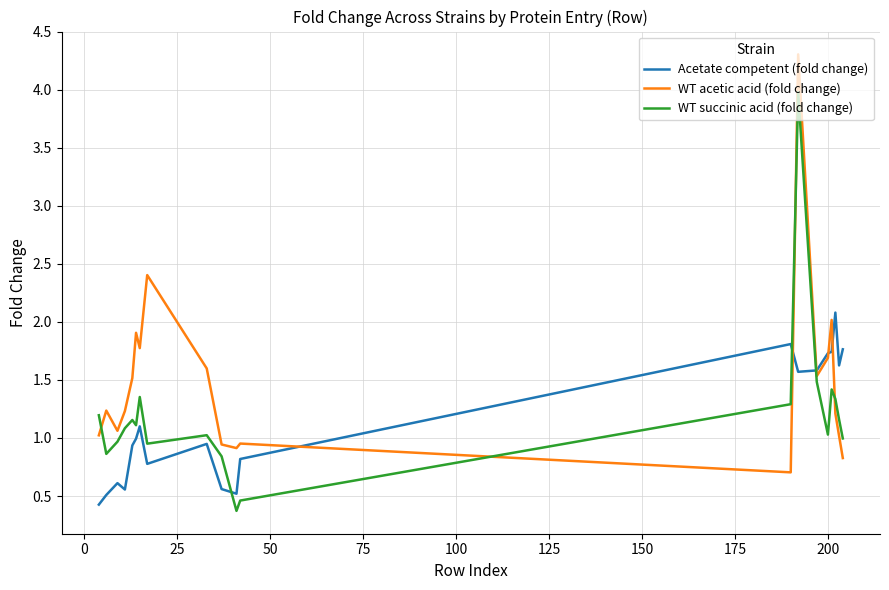

True or false: WT succinic acid (fold change) and Acetate competent (fold change) cross at least once.

True